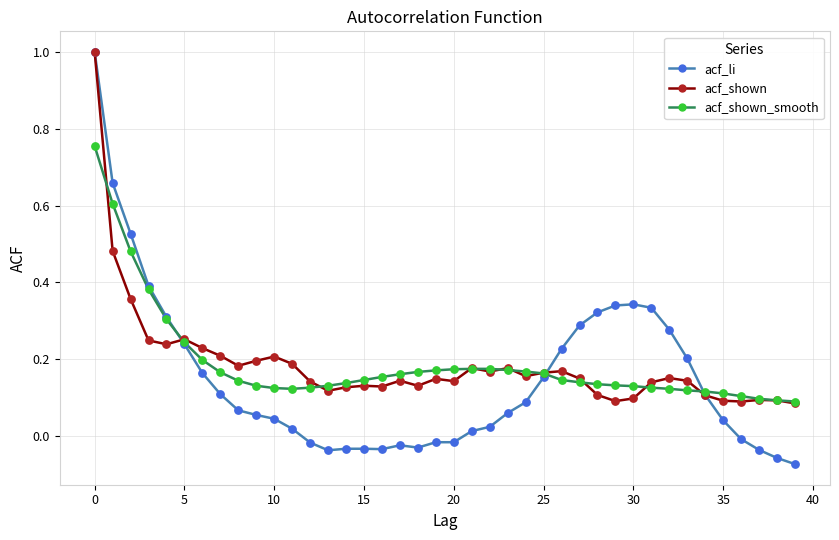

What is the maximum value for acf_li?

1.0